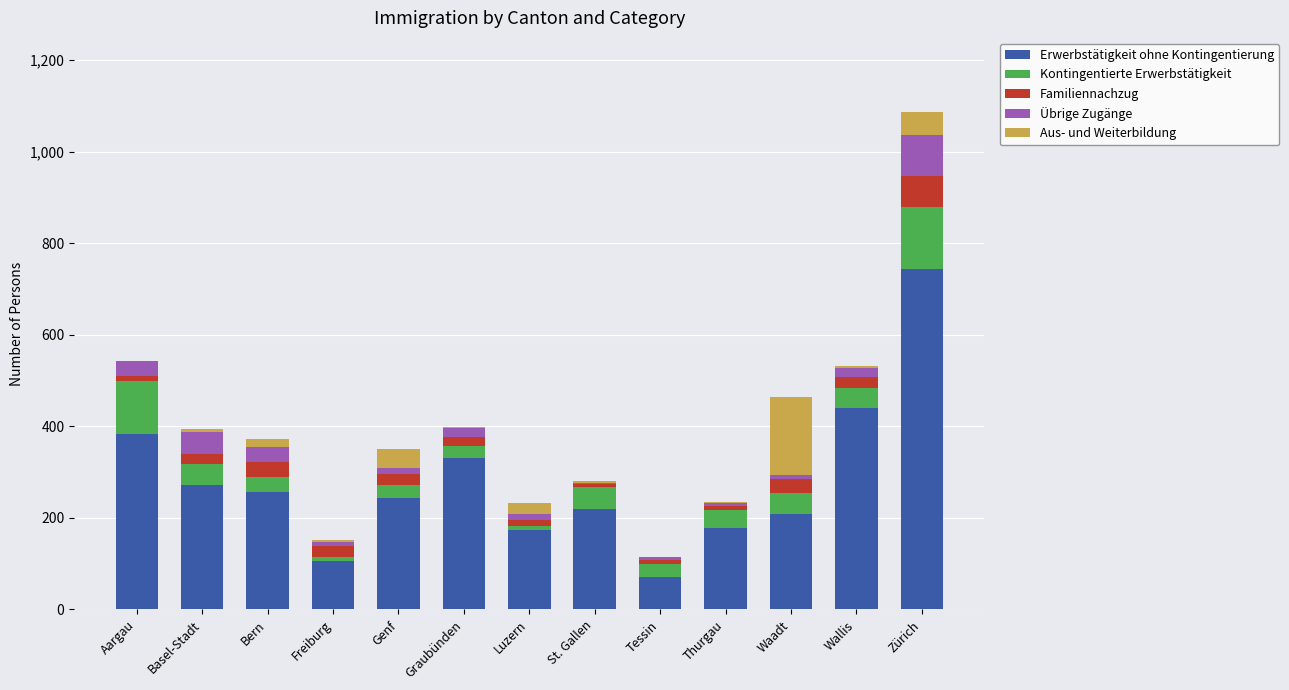

True or false: Erwerbstätigkeit ohne Kontingentierung has a value of 173 at Luzern.

True